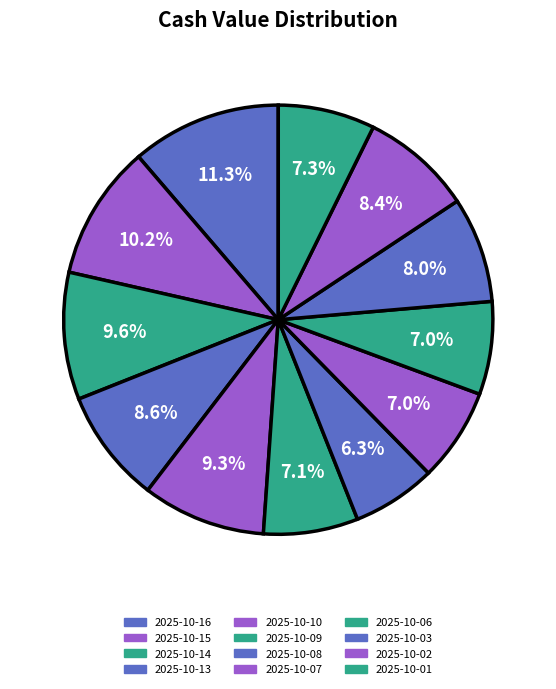

What is the change in value from 2025-10-08 to 2025-10-02?

+0.9